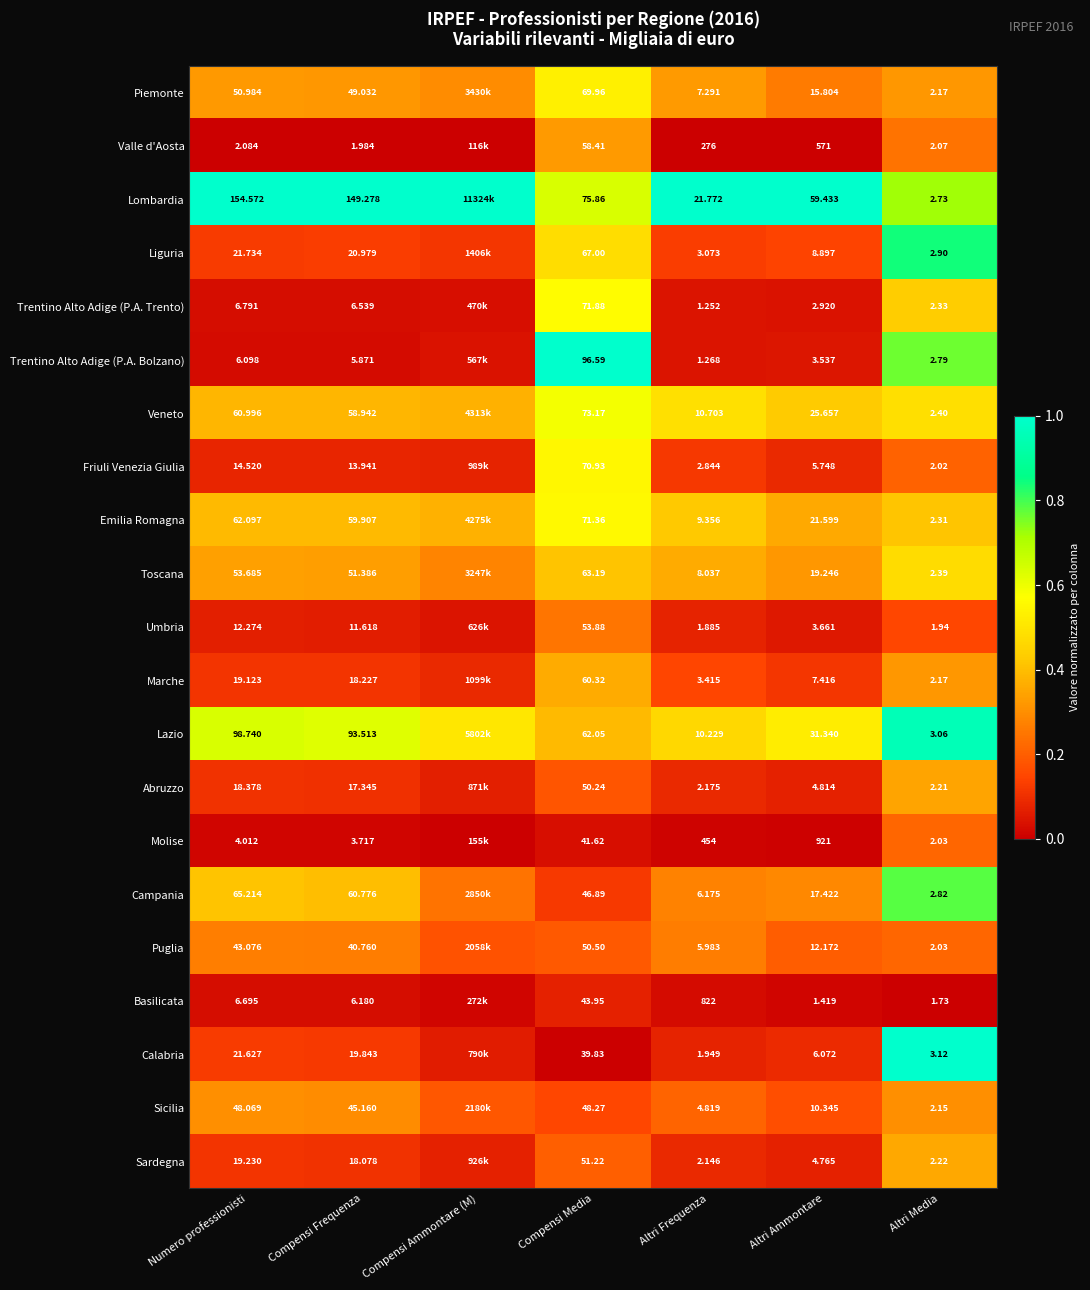

Between Compensi Media and Altri Frequenza, which series saw the biggest shift?

Basilicata